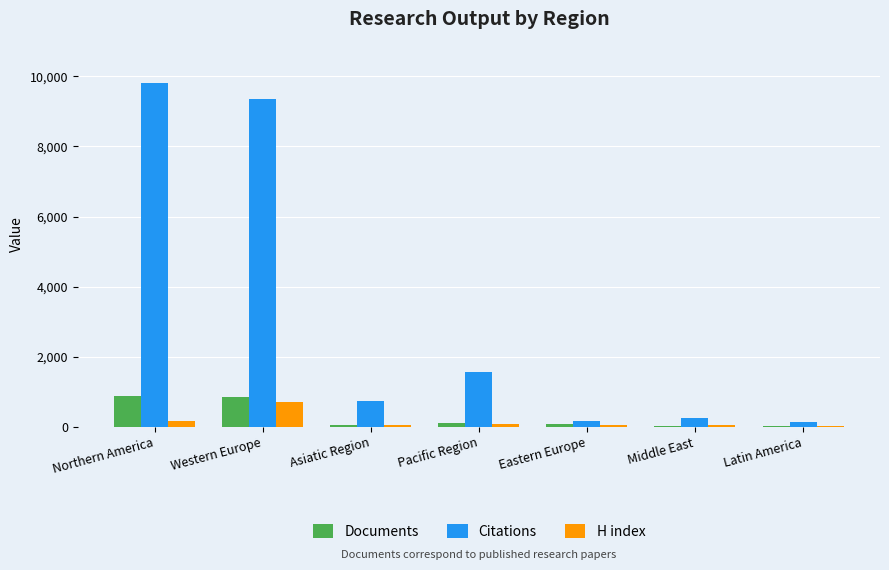

What is the total value across all series at Latin America?

187